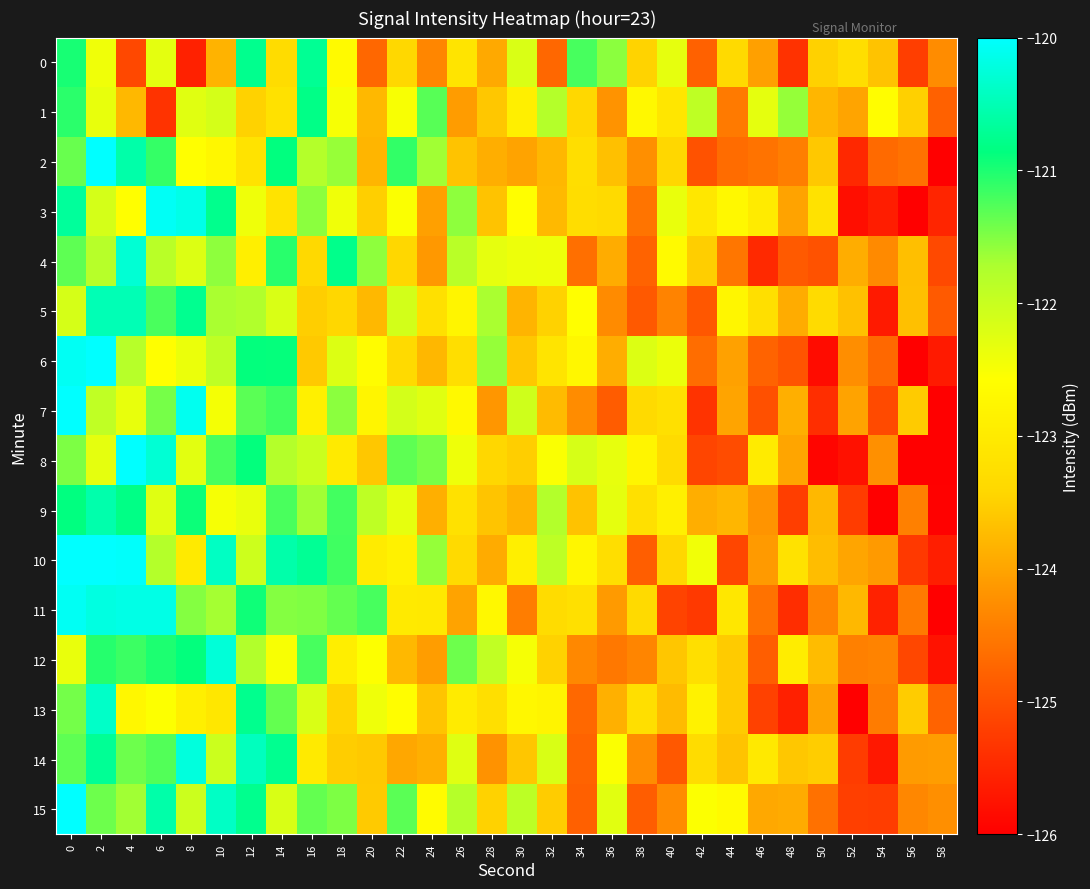

Reading left to right, list all the values displayed in this chart.

0: 0=-121.0	2=-122.4	4=-125.1	6=-122.3	8=-125.6	10=-123.8	12=-120.8	14=-123.3	16=-120.7	18=-122.7	20=-124.7	22=-123.4	24=-124.3	26=-123.1	28=-123.9	30=-122.2	32=-124.7	34=-121.2	36=-121.6	38=-123.5	40=-122.3	42=-124.8	44=-123.4	46=-124.0	48=-125.4	50=-123.5	52=-123.3	54=-123.7	56=-125.2	58=-124.3
1: 0=-121.1	2=-122.3	4=-123.8	6=-125.3	8=-122.3	10=-122.1	12=-123.5	14=-123.2	16=-120.8	18=-122.5	20=-123.8	22=-122.5	24=-121.3	26=-124.1	28=-123.6	30=-122.9	32=-121.8	34=-123.4	36=-124.2	38=-122.7	40=-123.1	42=-121.9	44=-124.5	46=-122.3	48=-121.6	50=-123.8	52=-124.0	54=-122.6	56=-123.5	58=-124.8
2: 0=-121.4	2=-119.8	4=-120.6	6=-121.1	8=-122.6	10=-122.7	12=-123.2	14=-120.9	16=-121.8	18=-121.6	20=-123.8	22=-121.1	24=-121.7	26=-123.7	28=-123.9	30=-124.0	32=-123.8	34=-123.3	36=-123.7	38=-124.2	40=-123.4	42=-125.0	44=-124.7	46=-124.6	48=-124.4	50=-123.6	52=-125.5	54=-124.7	56=-124.6	58=-126.4
3: 0=-120.7	2=-122.1	4=-122.6	6=-120.1	8=-120.2	10=-120.8	12=-122.4	14=-123.2	16=-121.6	18=-122.4	20=-123.5	22=-122.5	24=-124.1	26=-121.6	28=-123.7	30=-122.6	32=-123.8	34=-123.3	36=-123.3	38=-124.6	40=-122.3	42=-123.1	44=-122.7	46=-123.0	48=-124.0	50=-123.2	52=-125.8	54=-125.6	56=-126.2	58=-125.5
4: 0=-121.3	2=-121.8	4=-120.3	6=-121.8	8=-122.2	10=-121.6	12=-122.9	14=-121.1	16=-123.4	18=-120.8	20=-121.6	22=-123.4	24=-124.1	26=-121.8	28=-122.3	30=-122.4	32=-122.4	34=-124.6	36=-123.9	38=-124.8	40=-122.7	42=-123.5	44=-124.5	46=-125.5	48=-124.9	50=-125.0	52=-123.9	54=-124.3	56=-123.7	58=-125.1
5: 0=-122.1	2=-120.5	4=-120.5	6=-121.2	8=-120.7	10=-121.7	12=-121.8	14=-122.2	16=-123.5	18=-123.4	20=-123.8	22=-122.1	24=-123.2	26=-122.8	28=-121.7	30=-123.8	32=-123.5	34=-122.6	36=-124.3	38=-124.9	40=-124.4	42=-124.9	44=-122.7	46=-123.2	48=-123.9	50=-123.3	52=-123.7	54=-125.7	56=-123.7	58=-124.9
6: 0=-120.1	2=-119.9	4=-121.8	6=-122.6	8=-122.4	10=-121.9	12=-120.9	14=-120.9	16=-123.6	18=-122.2	20=-122.6	22=-123.4	24=-123.8	26=-123.3	28=-121.6	30=-123.6	32=-123.2	34=-122.7	36=-123.9	38=-122.2	40=-122.4	42=-124.6	44=-124.0	46=-124.8	48=-125.0	50=-125.8	52=-124.3	54=-124.7	56=-126.2	58=-125.7
7: 0=-119.8	2=-121.9	4=-122.3	6=-121.4	8=-120.1	10=-122.5	12=-121.3	14=-121.2	16=-122.9	18=-121.6	20=-122.8	22=-122.1	24=-122.3	26=-122.7	28=-124.2	30=-122.1	32=-123.7	34=-124.3	36=-124.9	38=-123.3	40=-123.2	42=-125.3	44=-124.0	46=-125.0	48=-123.9	50=-125.4	52=-124.0	54=-125.1	56=-123.6	58=-126.1
8: 0=-121.5	2=-122.3	4=-120.0	6=-120.3	8=-122.3	10=-121.2	12=-120.9	14=-121.8	16=-122.0	18=-123.0	20=-123.6	22=-121.3	24=-121.5	26=-122.4	28=-123.4	30=-123.5	32=-122.5	34=-122.2	36=-122.3	38=-122.8	40=-123.3	42=-125.1	44=-125.0	46=-123.0	48=-124.0	50=-125.9	52=-125.8	54=-124.2	56=-126.3	58=-126.0
9: 0=-120.9	2=-120.6	4=-120.8	6=-122.2	8=-120.9	10=-122.5	12=-122.4	14=-121.2	16=-121.7	18=-121.2	20=-121.9	22=-122.3	24=-123.9	26=-123.2	28=-123.6	30=-123.8	32=-121.8	34=-123.7	36=-122.3	38=-123.2	40=-122.9	42=-123.9	44=-123.8	46=-124.2	48=-125.2	50=-123.8	52=-125.2	54=-126.2	56=-124.4	58=-126.0
10: 0=-119.7	2=-119.8	4=-120.0	6=-121.8	8=-123.0	10=-120.4	12=-122.0	14=-120.6	16=-120.7	18=-121.2	20=-123.0	22=-122.9	24=-121.6	26=-123.3	28=-123.9	30=-122.9	32=-121.9	34=-122.8	36=-123.3	38=-124.8	40=-123.4	42=-122.4	44=-125.1	46=-124.1	48=-123.2	50=-123.7	52=-124.0	54=-124.1	56=-125.3	58=-125.6
11: 0=-120.1	2=-120.2	4=-120.2	6=-120.2	8=-121.5	10=-121.7	12=-120.9	14=-121.5	16=-121.5	18=-121.4	20=-121.2	22=-123.0	24=-123.0	26=-124.0	28=-122.7	30=-124.5	32=-123.3	34=-123.2	36=-124.1	38=-123.3	40=-125.2	42=-125.3	44=-123.1	46=-124.6	48=-125.4	50=-124.4	52=-123.8	54=-125.6	56=-124.5	58=-126.2
12: 0=-122.3	2=-121.0	4=-121.2	6=-121.0	8=-120.9	10=-120.3	12=-121.8	14=-122.5	16=-121.2	18=-122.9	20=-122.6	22=-123.8	24=-124.1	26=-121.4	28=-121.9	30=-122.5	32=-123.5	34=-124.3	36=-124.5	38=-124.4	40=-123.6	42=-123.3	44=-123.6	46=-124.8	48=-122.9	50=-123.7	52=-124.4	54=-124.4	56=-125.1	58=-125.8
13: 0=-121.4	2=-120.4	4=-122.7	6=-122.6	8=-122.9	10=-123.1	12=-120.8	14=-121.4	16=-122.2	18=-123.4	20=-122.4	22=-122.6	24=-123.6	26=-123.0	28=-123.2	30=-122.7	32=-122.8	34=-124.7	36=-123.9	38=-123.2	40=-123.7	42=-122.8	44=-123.6	46=-125.2	48=-125.6	50=-124.0	52=-126.0	54=-124.5	56=-123.5	58=-124.8
14: 0=-121.3	2=-120.7	4=-121.4	6=-121.3	8=-120.2	10=-122.0	12=-120.4	14=-120.7	16=-123.0	18=-123.5	20=-123.6	22=-124.0	24=-123.9	26=-122.2	28=-124.2	30=-123.6	32=-122.2	34=-124.8	36=-122.5	38=-124.3	40=-124.9	42=-123.3	44=-123.6	46=-123.0	48=-123.6	50=-123.5	52=-125.2	54=-125.7	56=-124.1	58=-124.1
15: 0=-119.5	2=-121.4	4=-121.7	6=-120.6	8=-122.0	10=-120.4	12=-120.8	14=-122.2	16=-121.4	18=-121.5	20=-123.6	22=-121.3	24=-122.6	26=-121.8	28=-123.5	30=-121.9	32=-123.5	34=-124.8	36=-122.3	38=-124.8	40=-124.3	42=-122.5	44=-122.7	46=-124.0	48=-123.9	50=-124.6	52=-125.2	54=-125.2	56=-124.3	58=-124.2